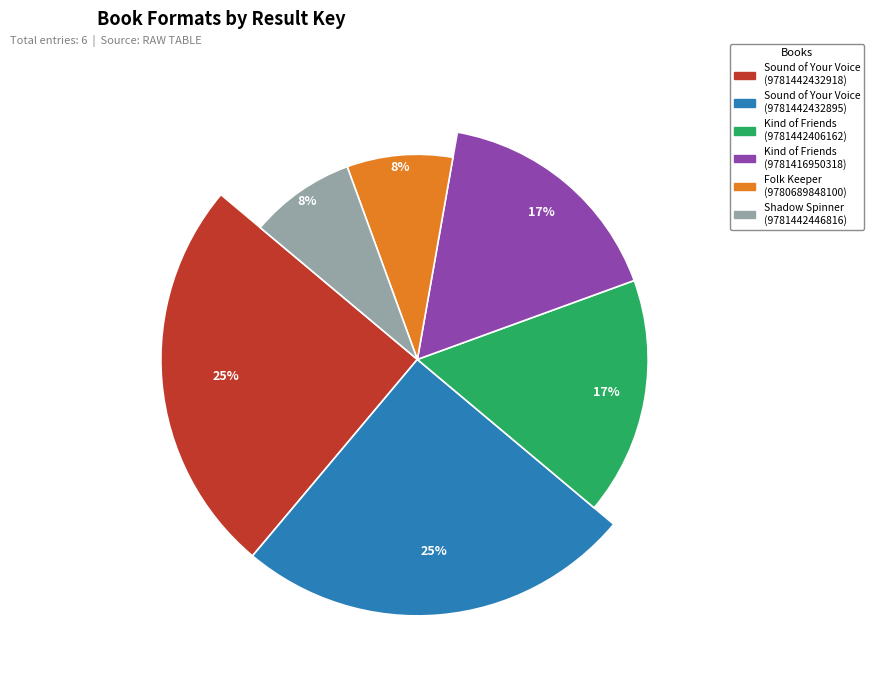

What percentage is the Kind of Friends
(9781442406162) slice, to the nearest percent?

17%